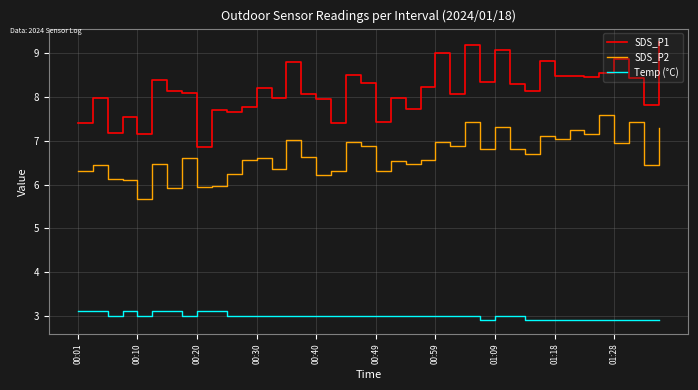

What is the difference between the maximum and minimum values in the SDS_P2 series?

1.9